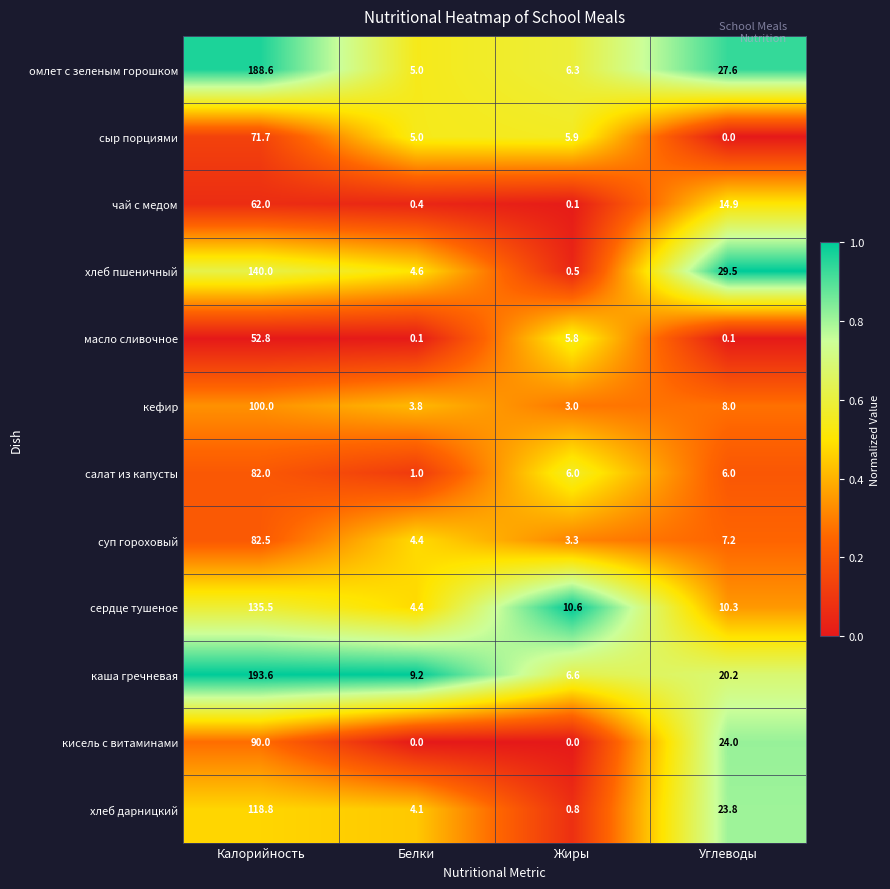

Which series has the widest spread of values?

каша гречневая